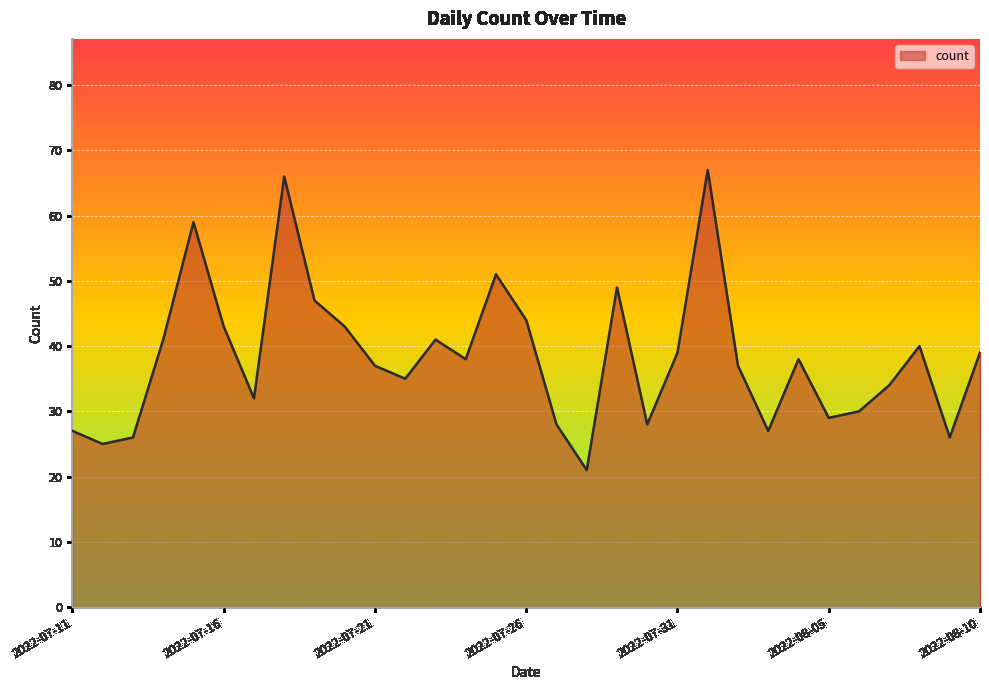

How many lines are shown in the chart?

1